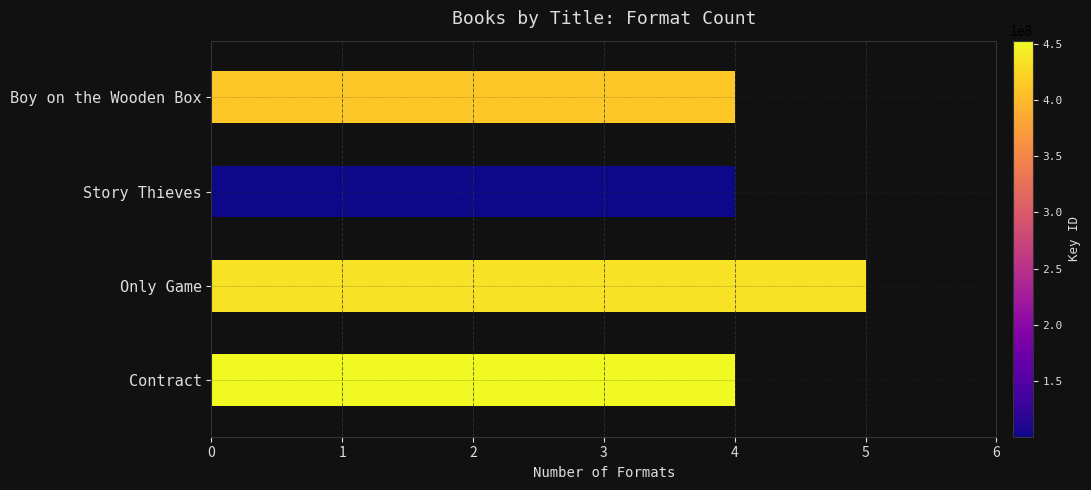

What is the maximum value shown in the chart?

5